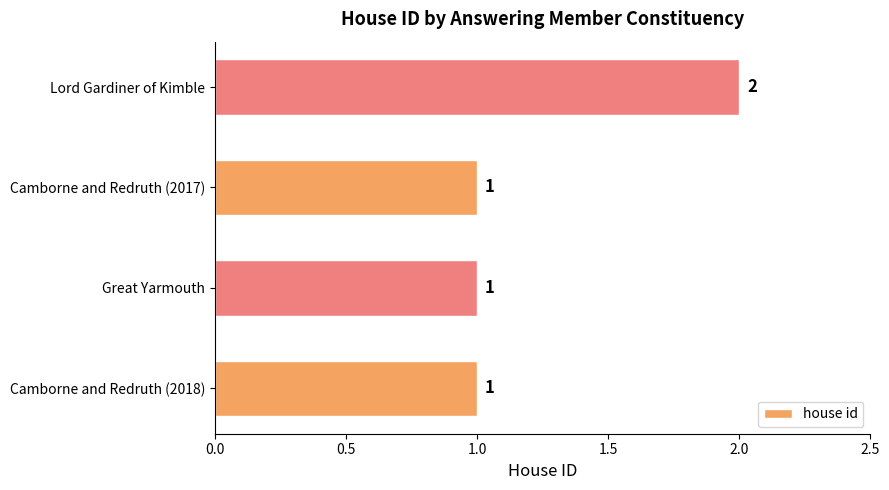

Reading bottom to top, list all the values displayed in this chart.

1	1	1	2